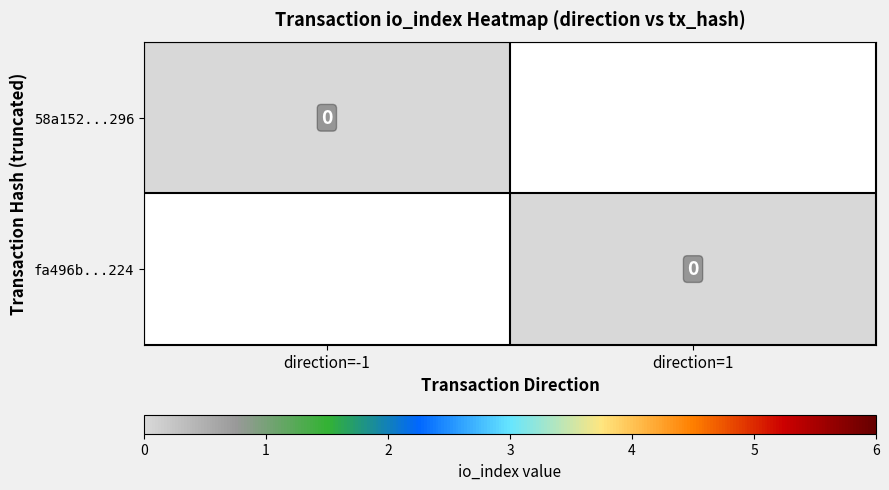

Rank the series by their average value, from lowest to highest.

58a152e7b67c13ee375d926e609b632ca04b296, fa496b6076798581c1a215e48661f6e02f0d224